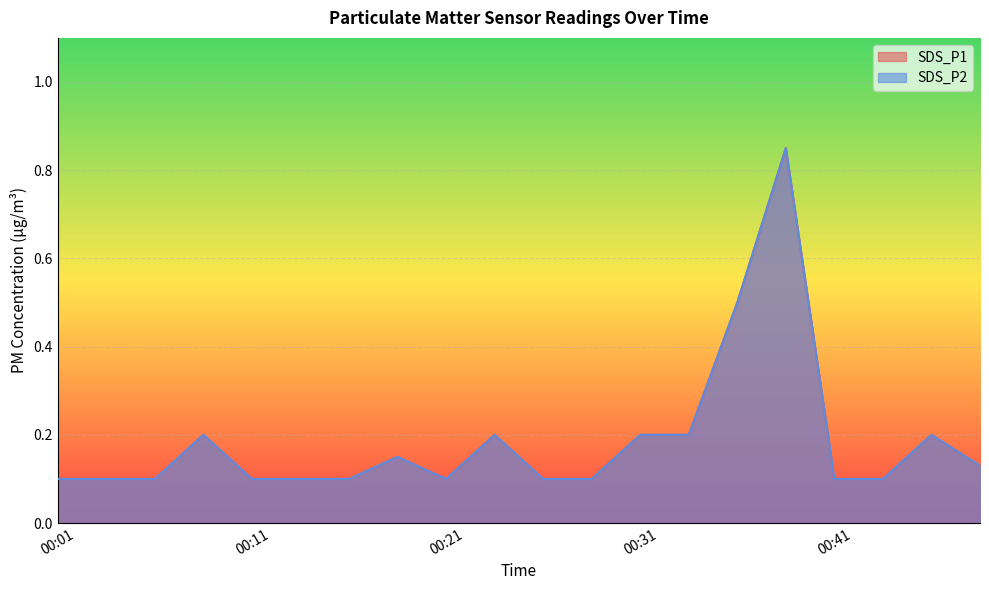

True or false: SDS_P2 has more than 2 interior local peaks.

True